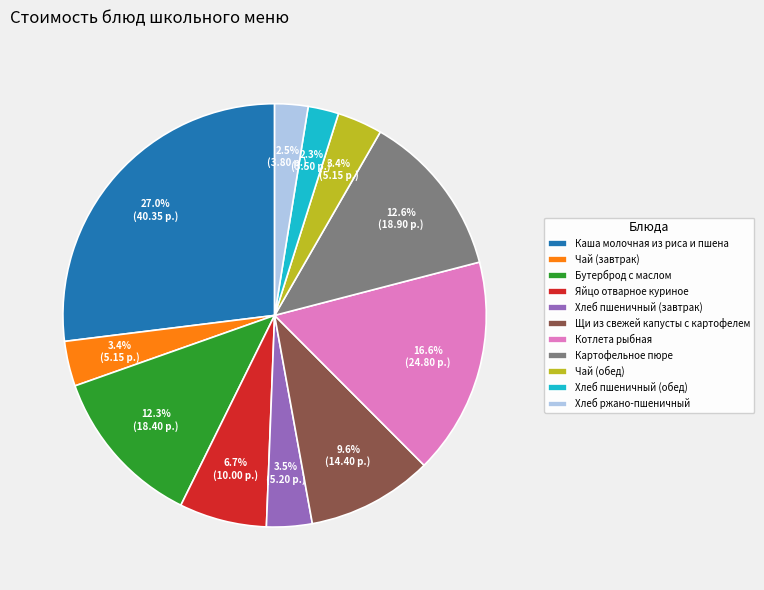

What is the ratio of the value at Хлеб ржано-пшеничный to the value at Котлета рыбная?

0.2